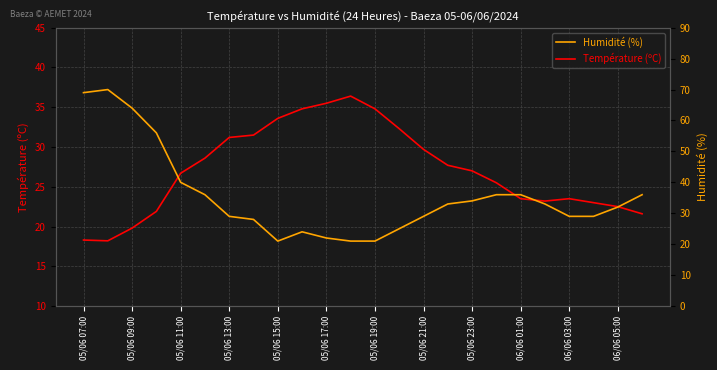

What are all the series names shown in the legend?

Température (ºC), Humidité (%)